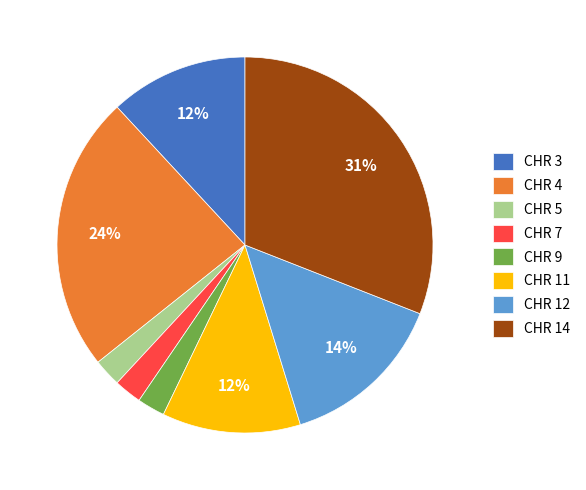

Combined, do CHR 14 and CHR 11 account for over 50%?

No